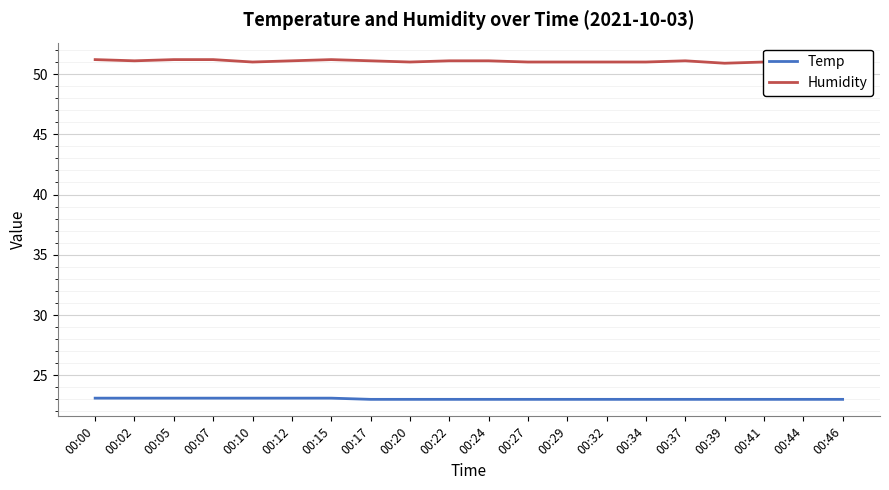

Is this an area chart (filled region under the line)?

No